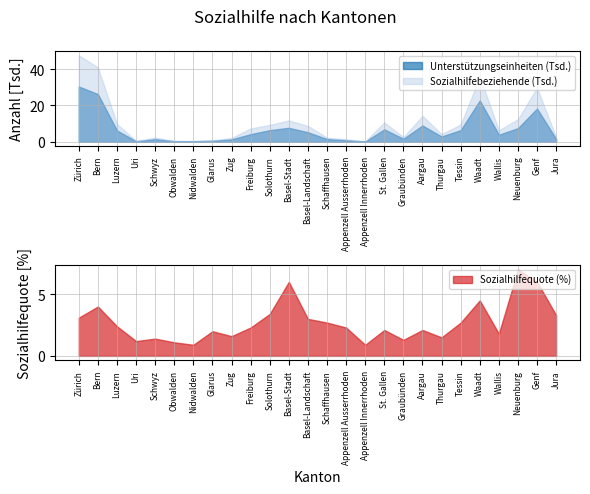

True or false: Sozialhilfebeziehende has a value of 1289.0 at Appenzell Ausserrhoden.

True